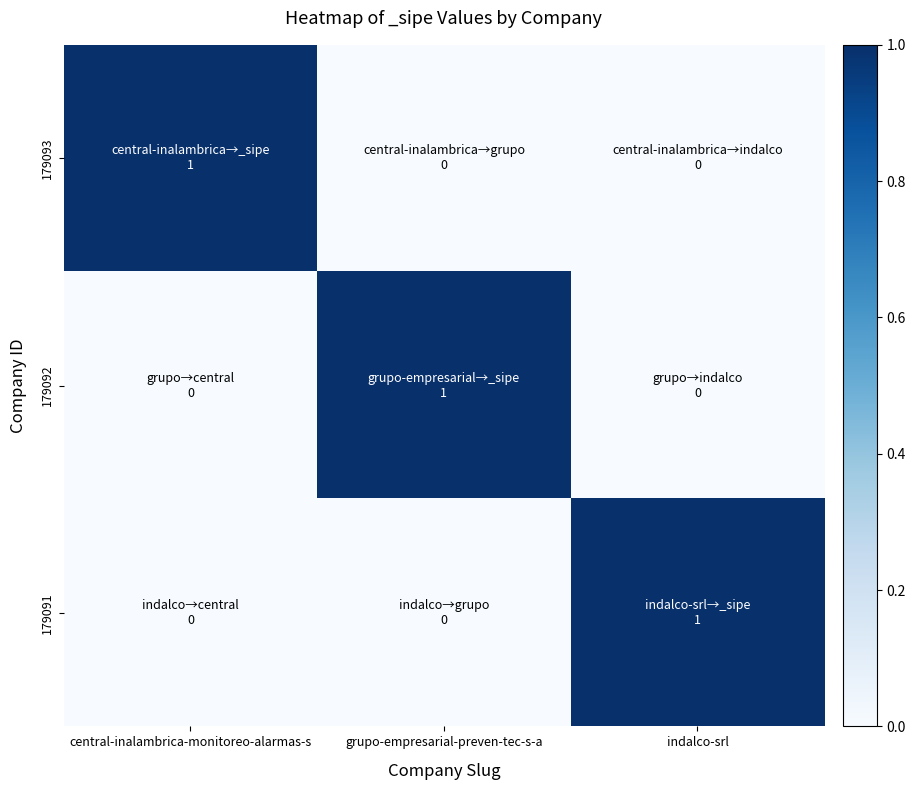

Between central-inalambrica-monitoreo-alarmas-s and indalco-srl, which series saw the biggest shift?

179093